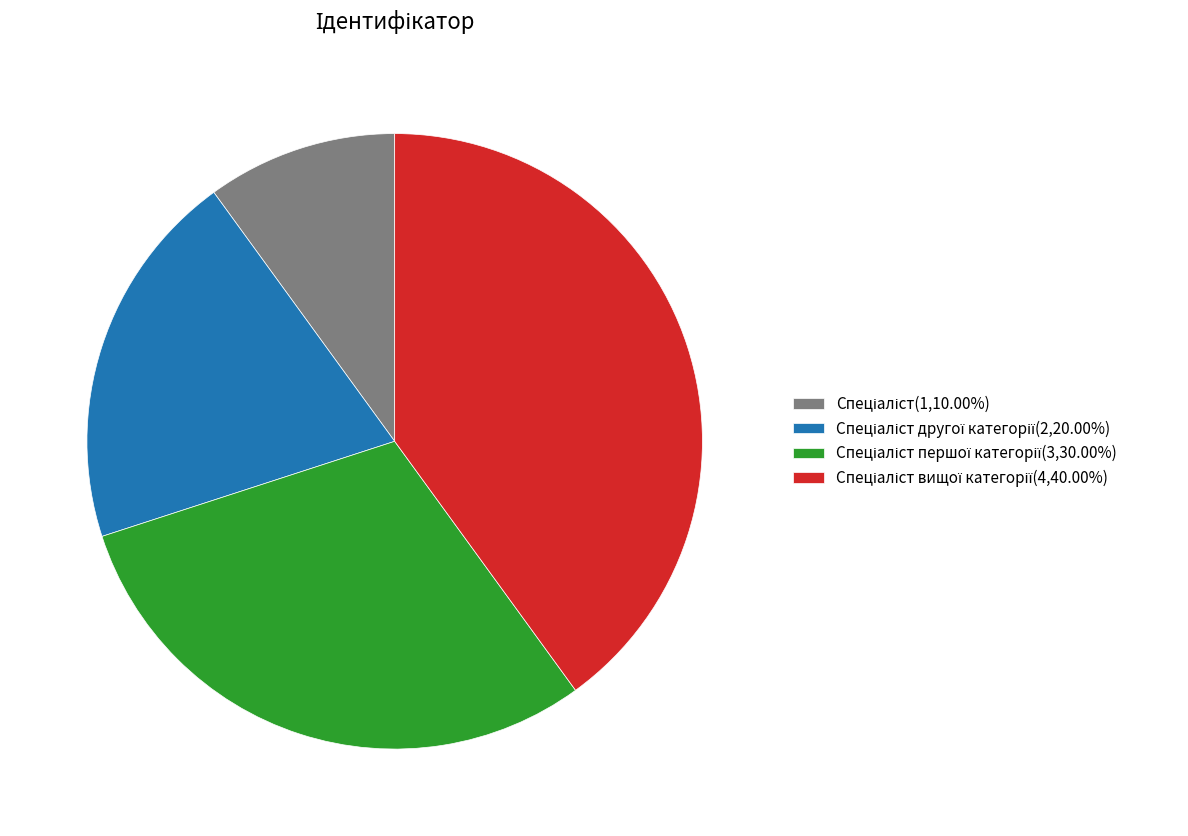

How many slices are in this pie chart?

4